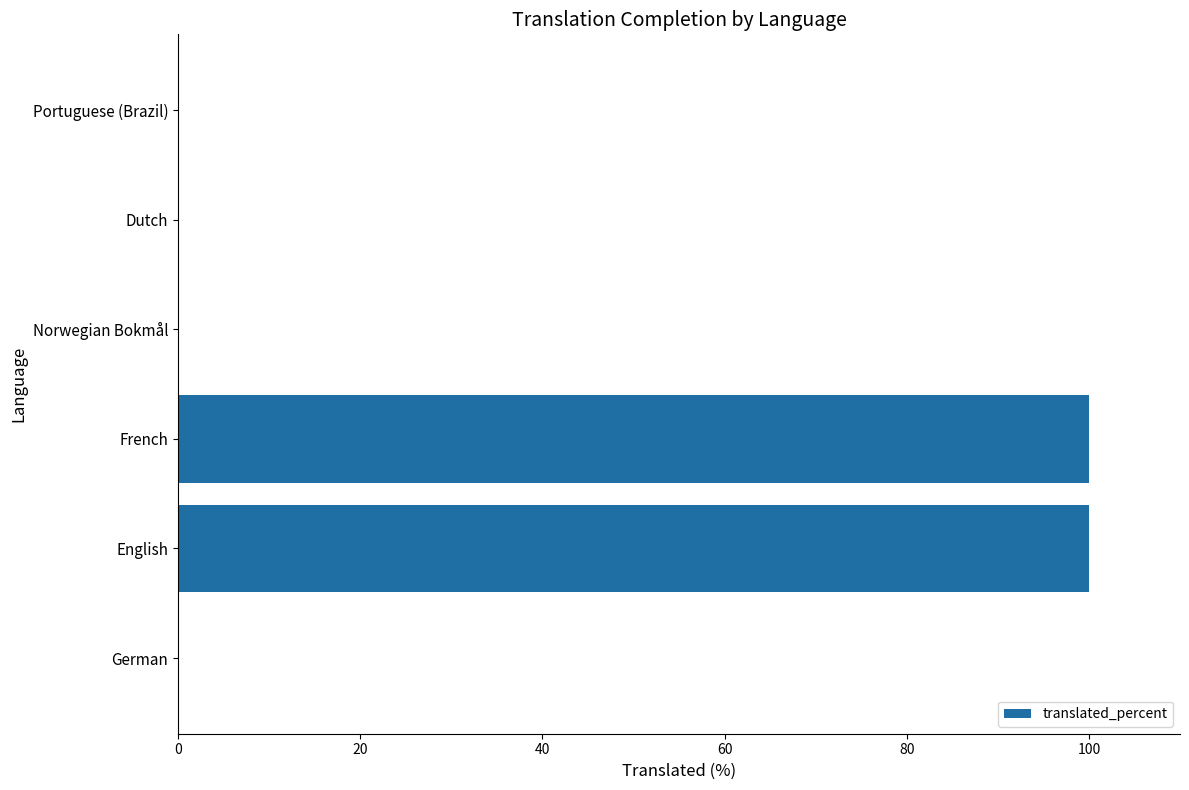

True or false: the data shows 0 at Norwegian Bokmål.

True